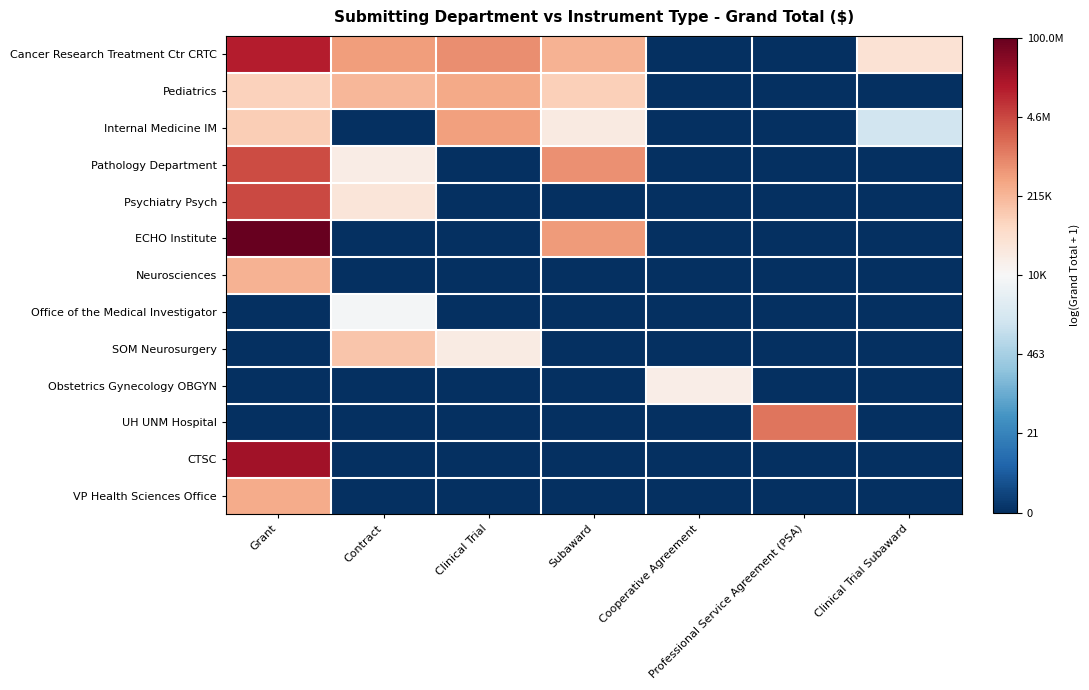

At which category does the chart reach its minimum across all series?

Cooperative Agreement